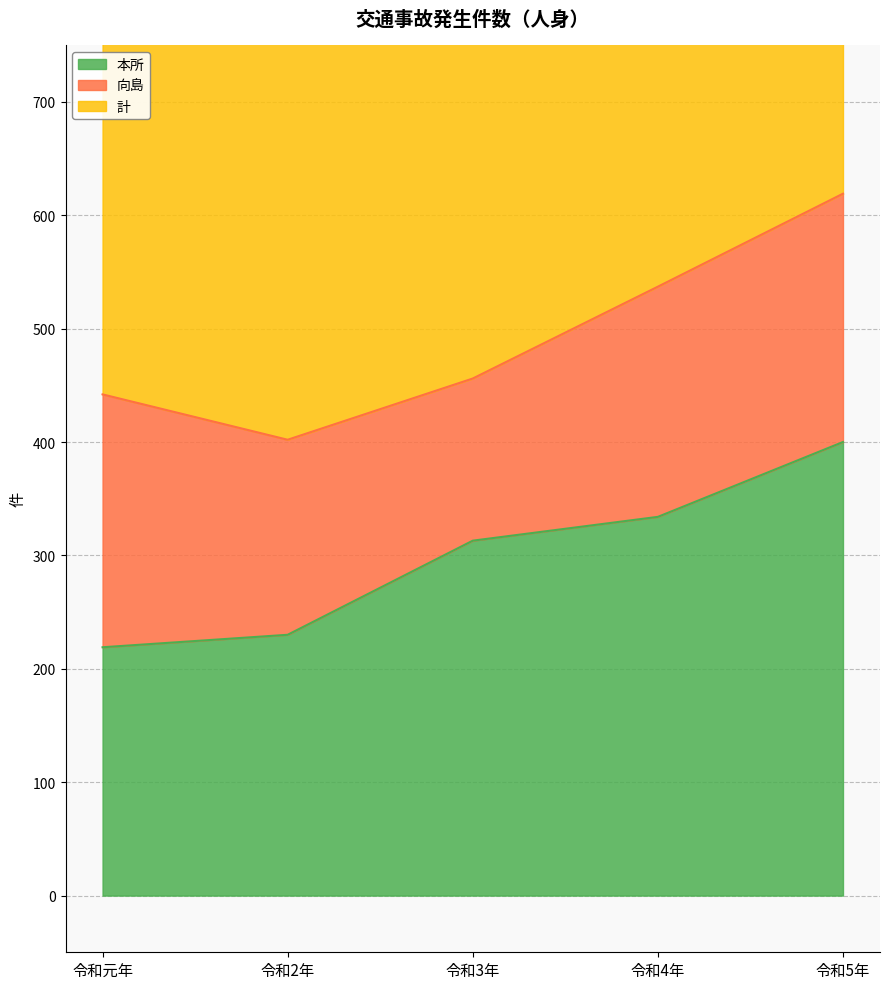

At which category is the sum across all series the highest?

令和5年